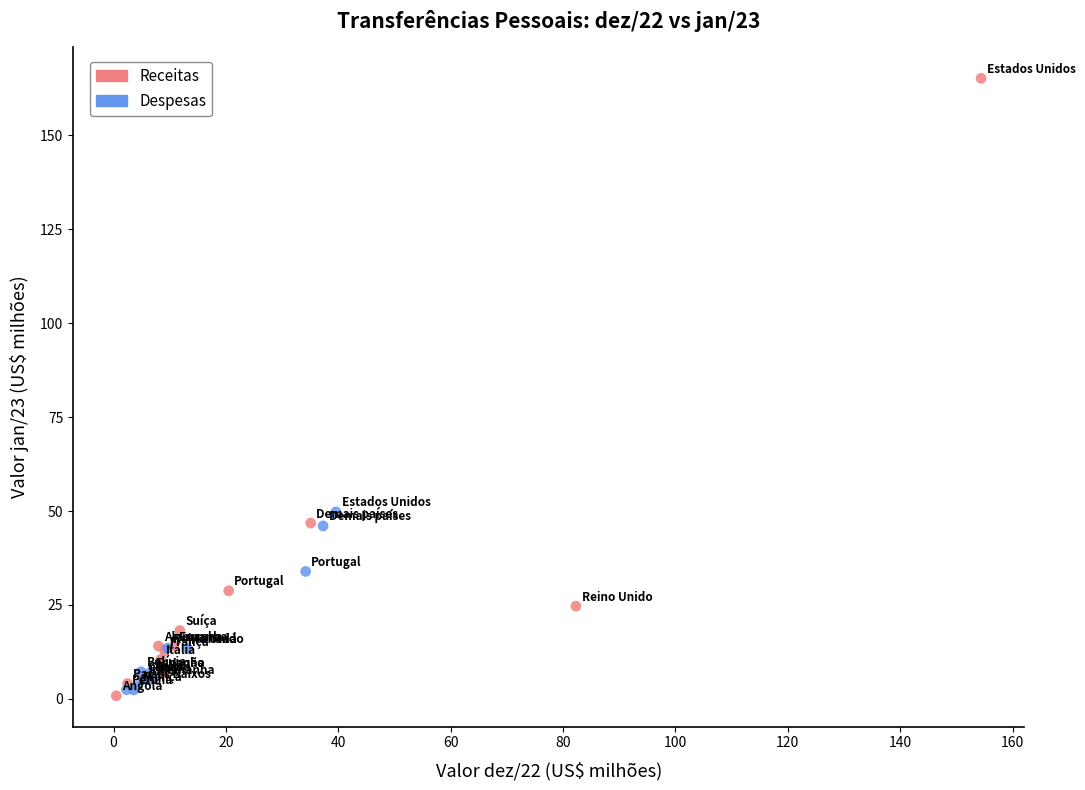

Which series has the widest spread of Y values?

Receitas